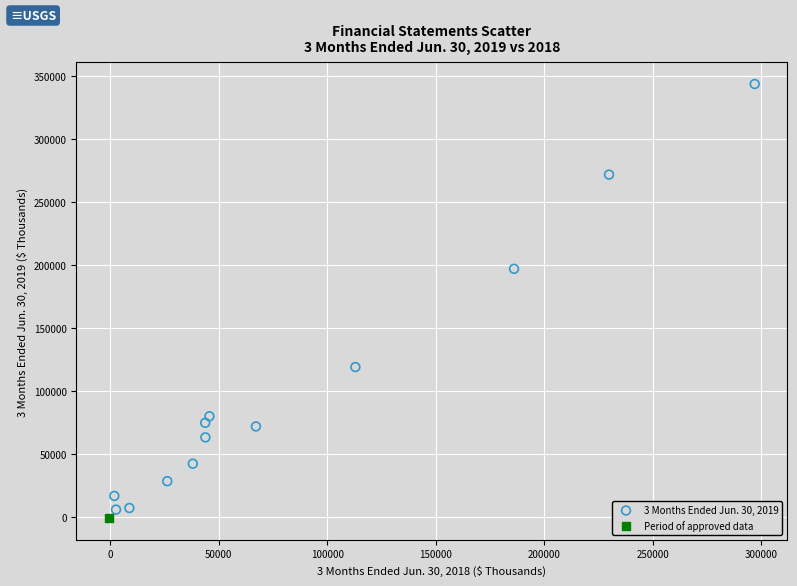

What are all the series names shown in the legend?

3 Months Ended Jun. 30, 2019, Period of approved data